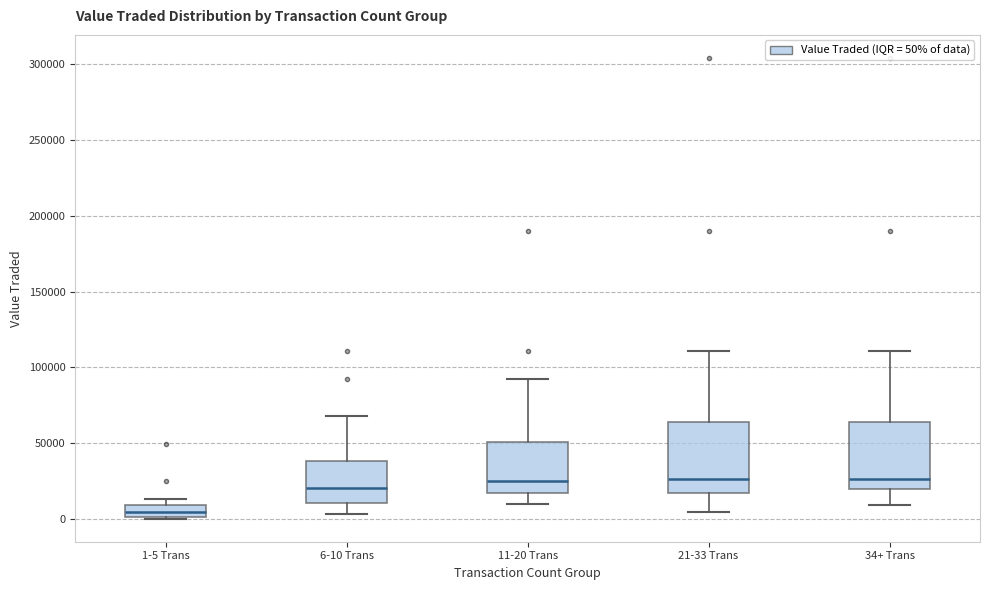

Reading left to right, read every box against the y-axis: the position of its median line, the range the box covers, and the ends of its whiskers. The values are not printed on the chart, so give them approximately, as read against the axis.

1-5 Trans: median 5000, box 0 to 10000, whiskers 0 to 15000
6-10 Trans: median 20000, box 10000 to 40000, whiskers 5000 to 70000
11-20 Trans: median 25000, box 15000 to 50000, whiskers 10000 to 90000
21-33 Trans: median 25000, box 15000 to 65000, whiskers 5000 to 110000
34+ Trans: median 25000, box 20000 to 65000, whiskers 10000 to 110000